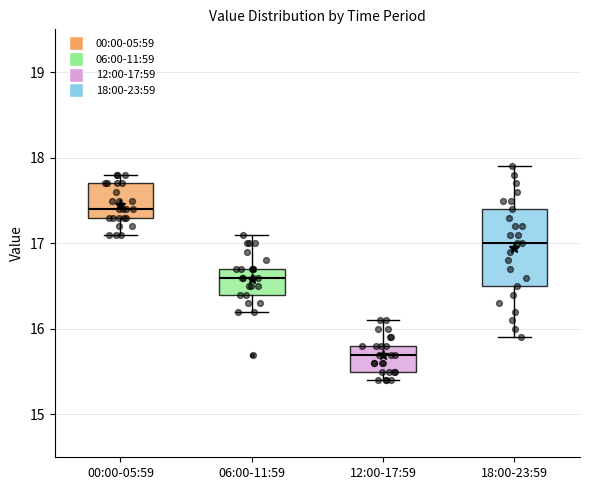

Reading left to right, transcribe this box plot: for each box, give where its median line is, the range the box spans, and where its two whiskers end, as read against the y-axis. The values are not printed on the chart, so give them approximately, as read against the axis.

00:00-05:59: median 17.4, box 17.3 to 17.7, whiskers 17.1 to 17.8
06:00-11:59: median 16.6, box 16.4 to 16.7, whiskers 16.2 to 17.1
12:00-17:59: median 15.7, box 15.5 to 15.8, whiskers 15.4 to 16.1
18:00-23:59: median 17.0, box 16.5 to 17.4, whiskers 15.9 to 17.9